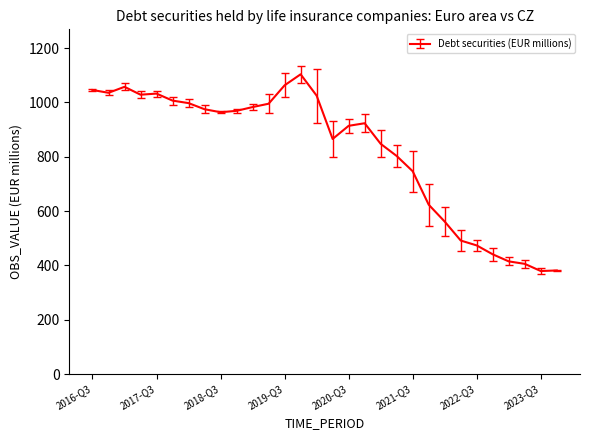

What is the minimum value shown in the chart?

379.2